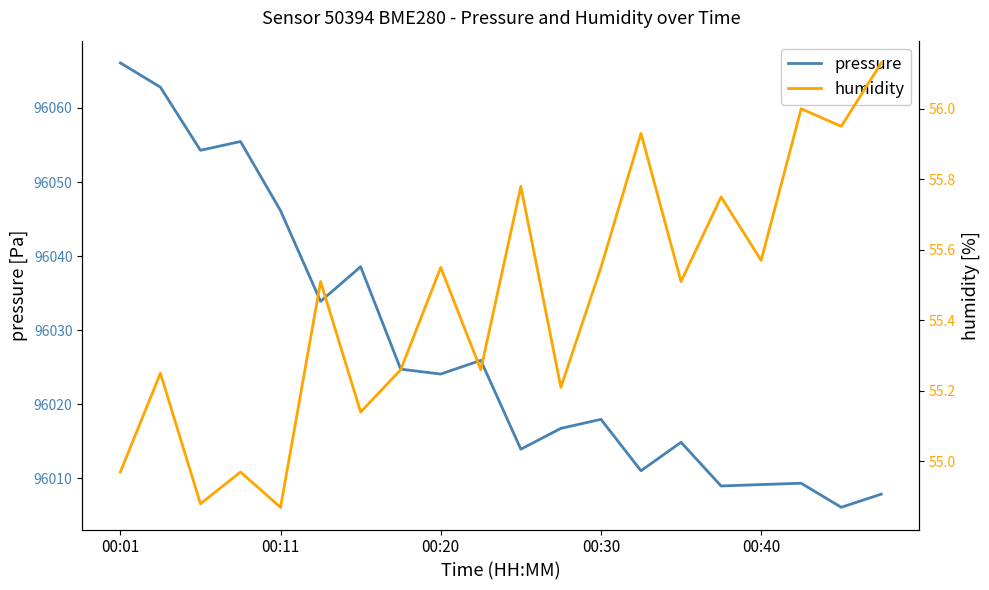

What are all the series names shown in the legend?

pressure, humidity